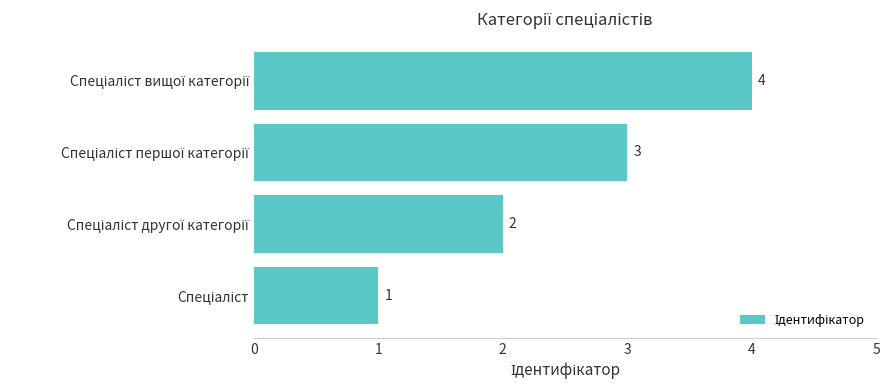

What is the sum of all values?

10